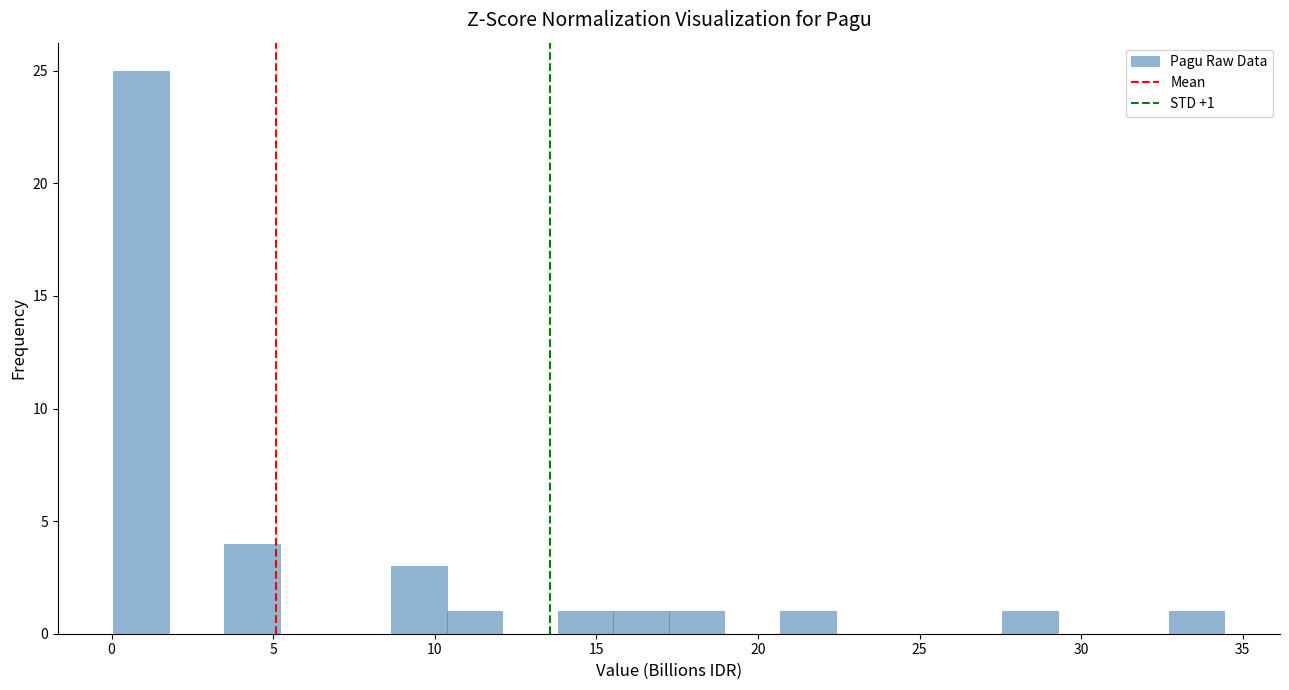

Read against the x-axis, roughly where is the centre of the tallest bar?

1.0